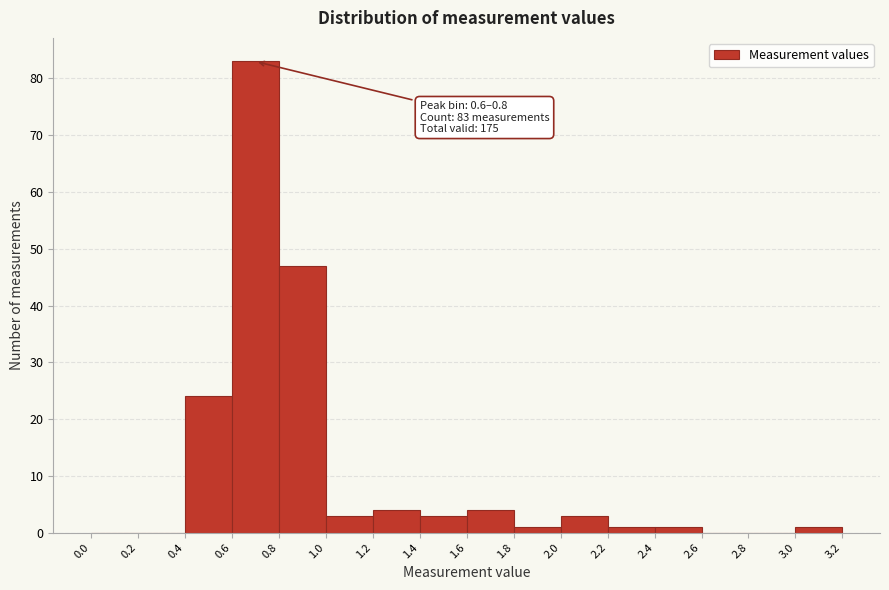

Over which range of the x-axis is the bar tallest?

0.6 to 0.8